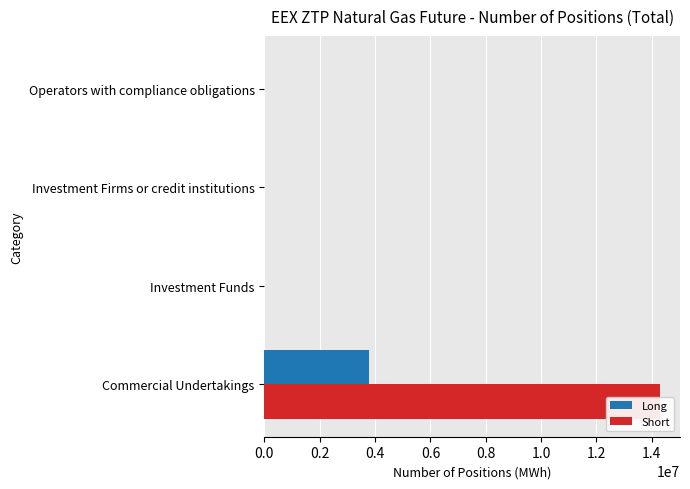

Rank the series by their average value, from highest to lowest.

Short, Long